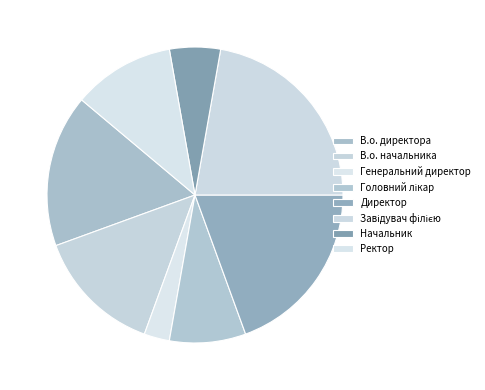

Count the number of slices in the pie.

8